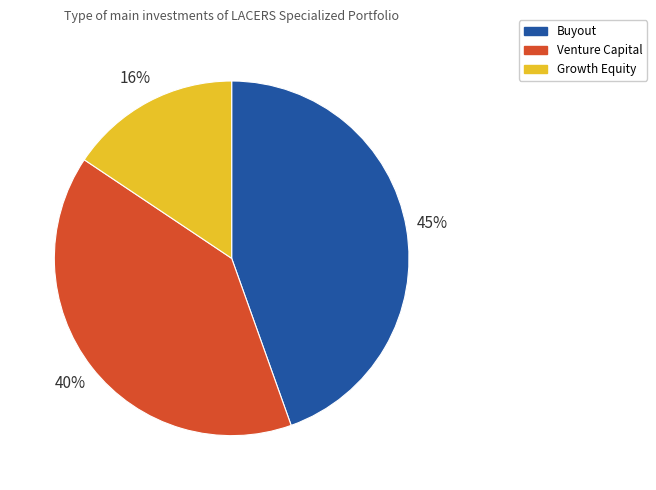

Is there a majority slice in this chart?

No